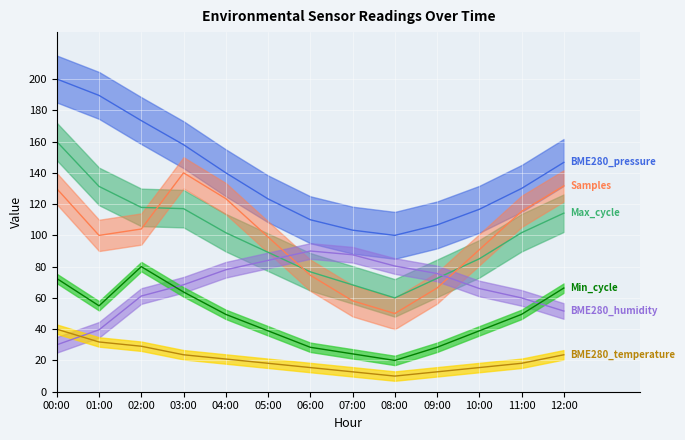

True or false: Min_cycle and BME280_temperature cross at least once.

False